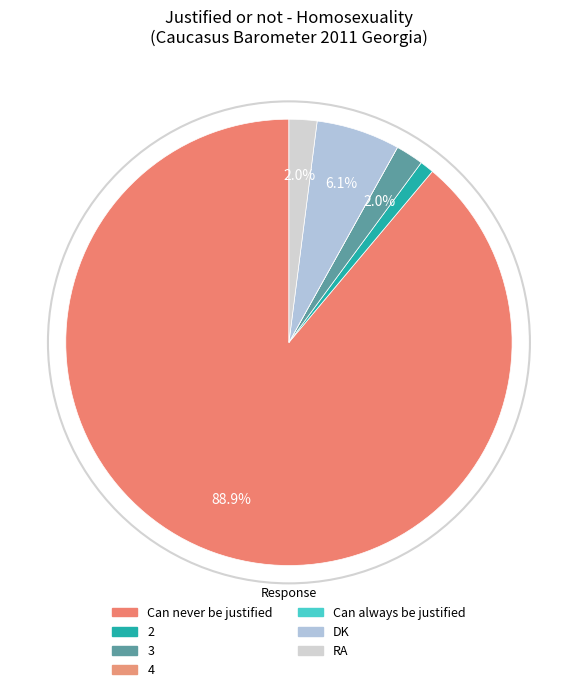

To the nearest percent, what is the average slice percentage?

14%